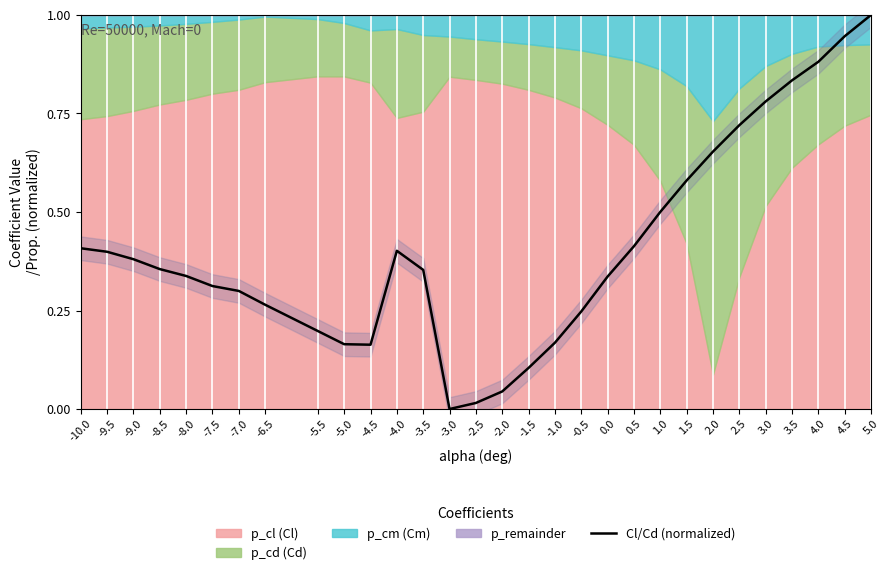

Reading left to right, what are all the values shown in this chart?

-10.0=0.4	-9.5=0.4	-9.0=0.4	-8.5=0.4	-8.0=0.3	-7.5=0.3	-7.0=0.3	-6.5=0.3	-5.5=0.2	-5.0=0.2	-4.5=0.2	-4.0=0.4	-3.5=0.4	-3.0=0.0	-2.5=0.0	-2.0=0.0	-1.5=0.1	-1.0=0.2	-0.5=0.2	0.0=0.3	0.5=0.4	1.0=0.5	1.5=0.6	2.0=0.7	2.5=0.7	3.0=0.8	3.5=0.8	4.0=0.9	4.5=0.9	5.0=1.0